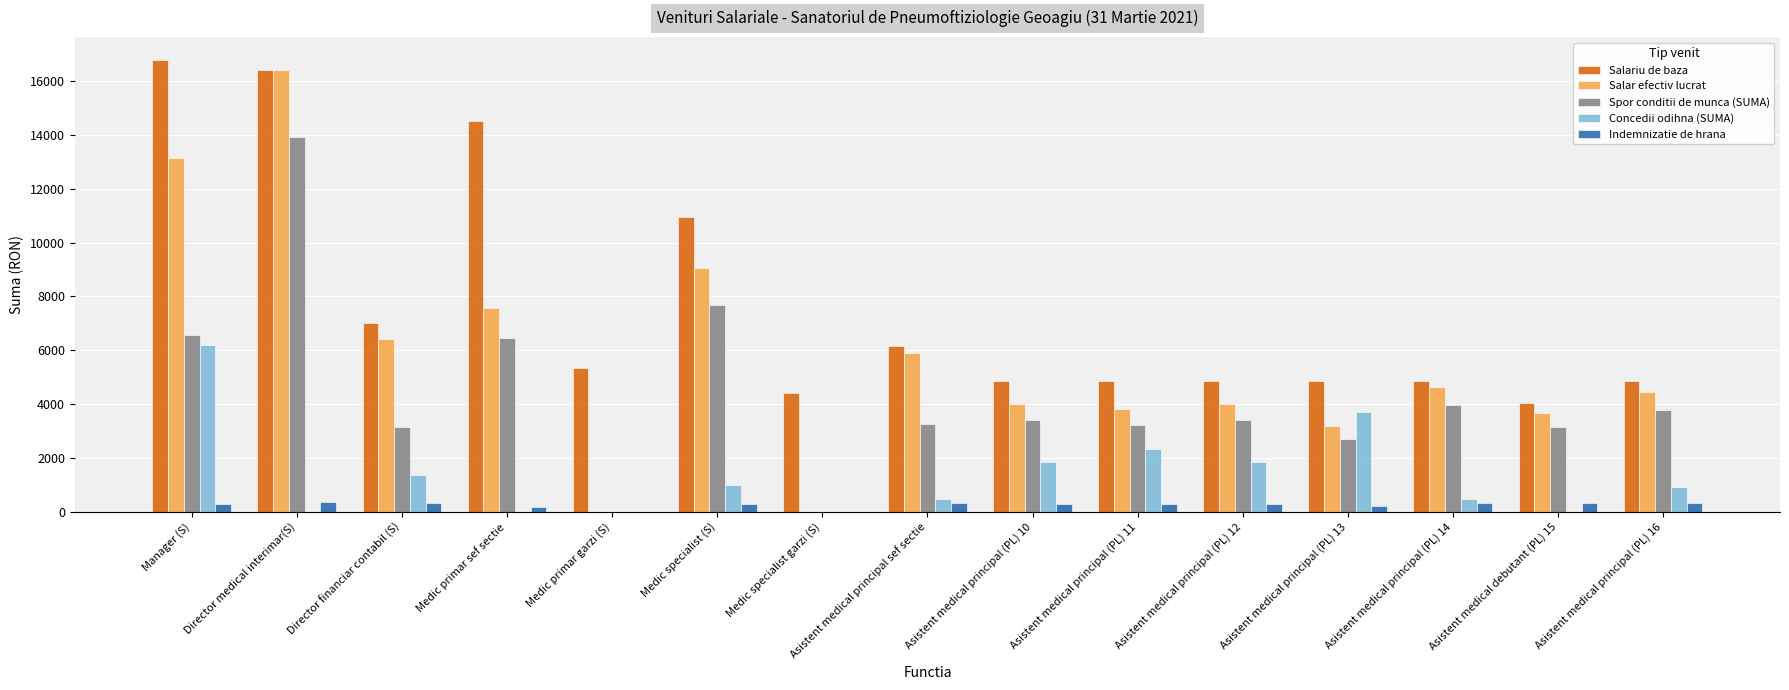

What is the maximum value shown in the chart?

16797